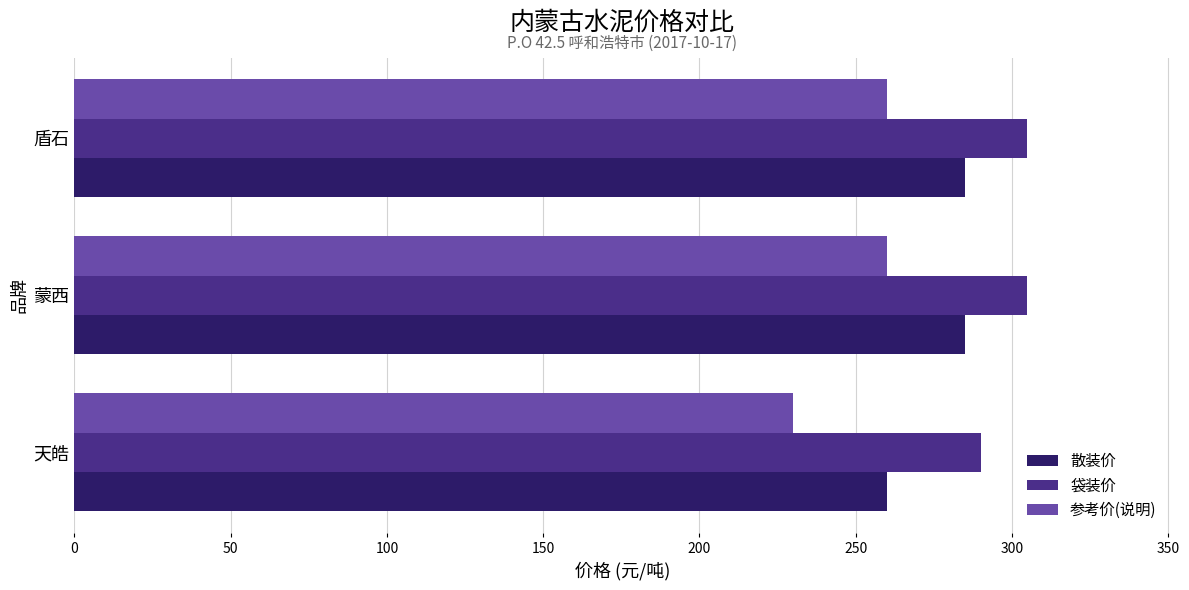

What is the spread (max minus min) of values at 天皓?

60